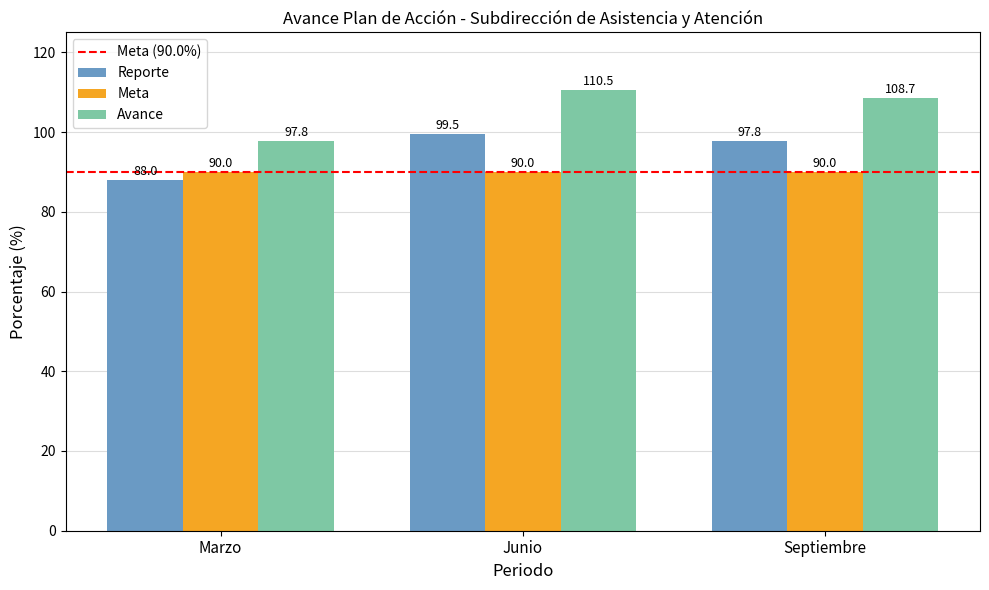

Is the value of Reporte at Septiembre greater than the value of Avance at Septiembre?

No